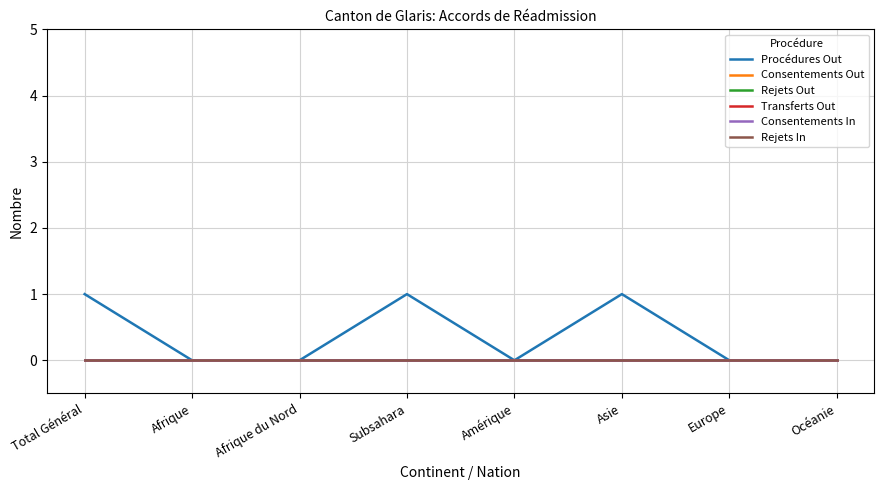

Which series changed the most between Total Général and Subsahara?

Procédures Out